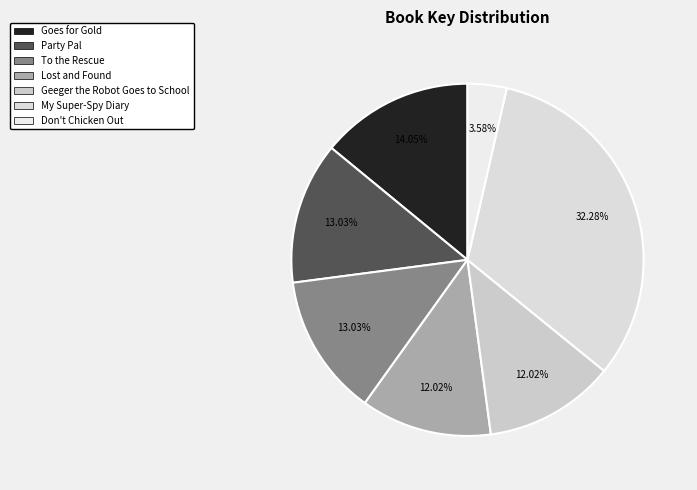

To the nearest percent, what is the combined percentage of Goes for Gold and To the Rescue?

27%